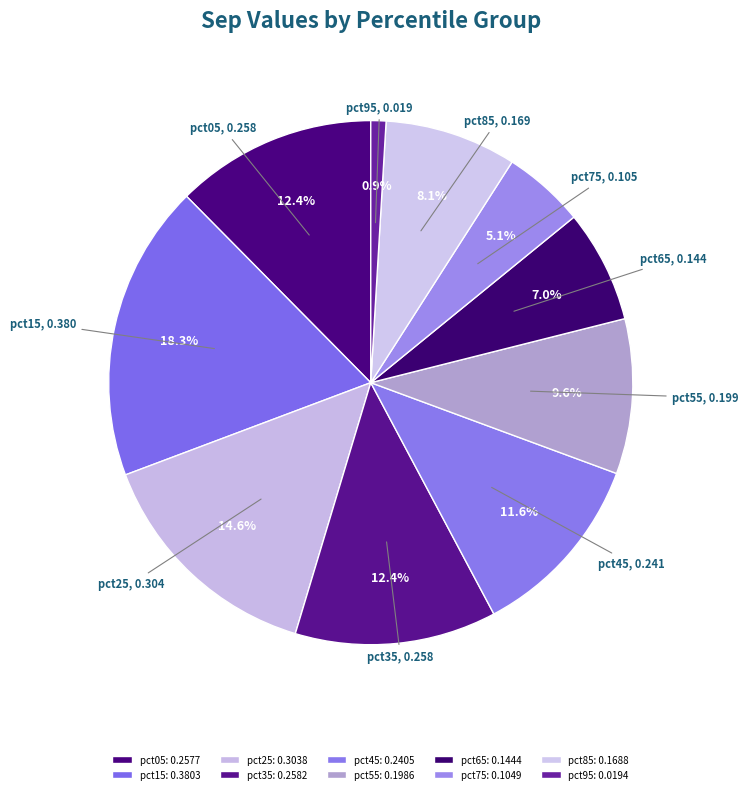

How much of the chart is everything except pct75?

94.9%